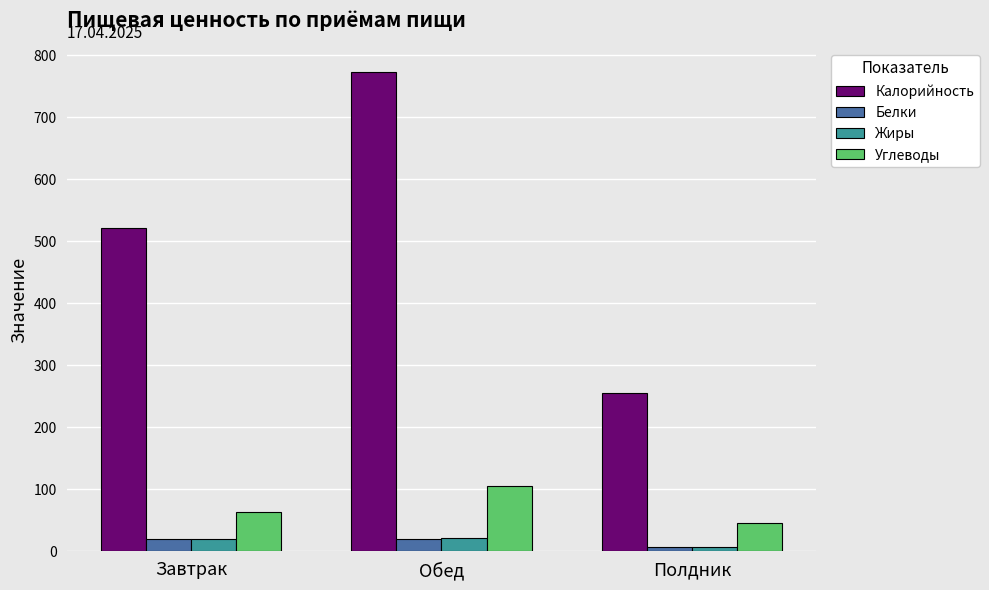

The Белки series shows 19.7 at Завтрак. True or false?

True